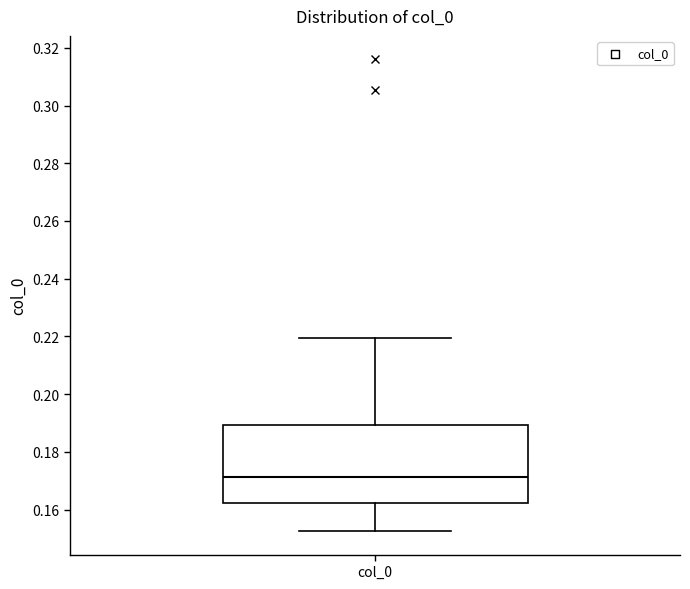

Transcribe this box plot: give where the median line is, the range the box spans, and where the two whiskers end, as read against the y-axis. The values are not printed on the chart, so give them approximately, as read against the axis.

median 0.172, box 0.162 to 0.190, whiskers 0.152 to 0.220